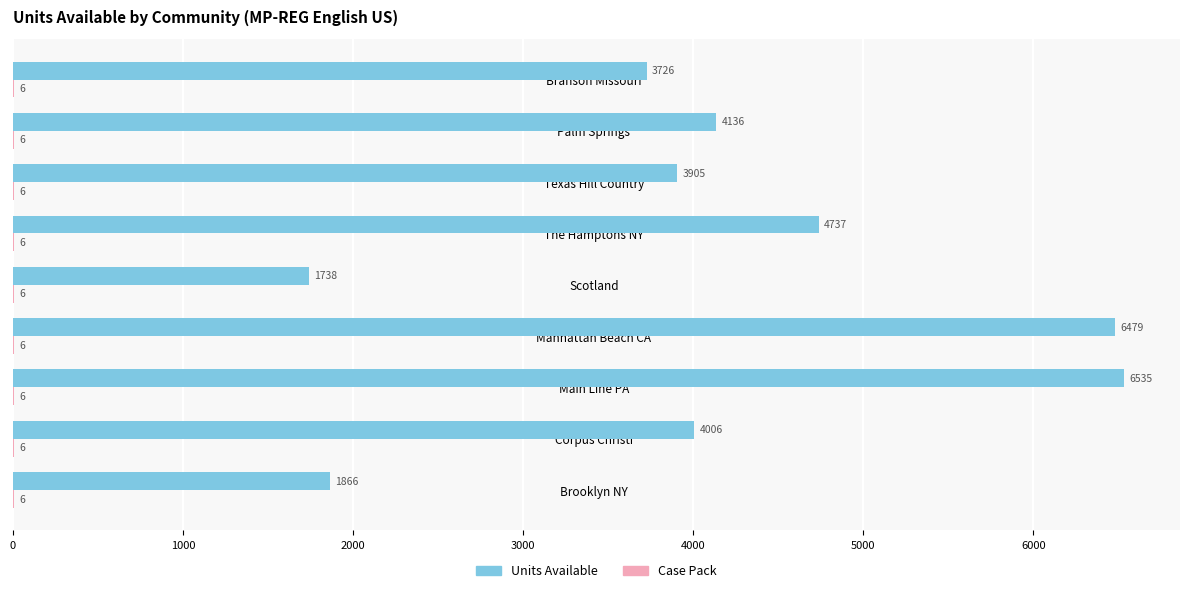

Where is Units Available nearest to the value 4136?

Palm Springs